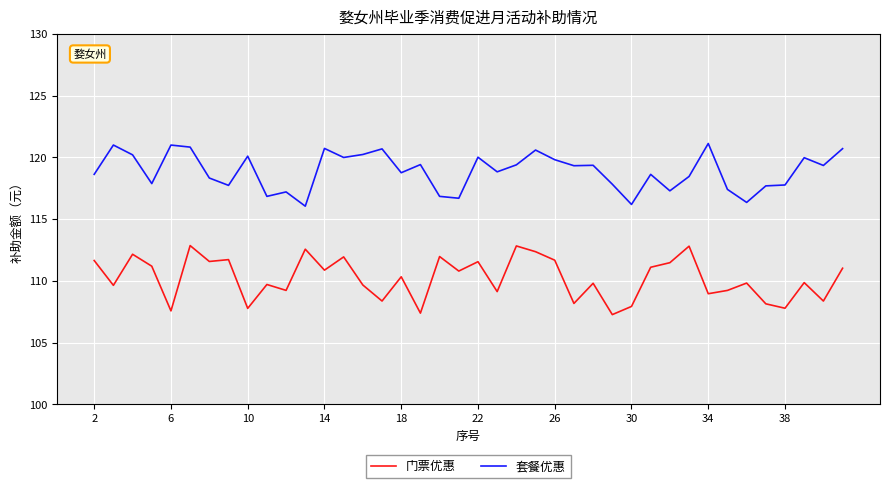

What is the greatest value displayed?

121.1